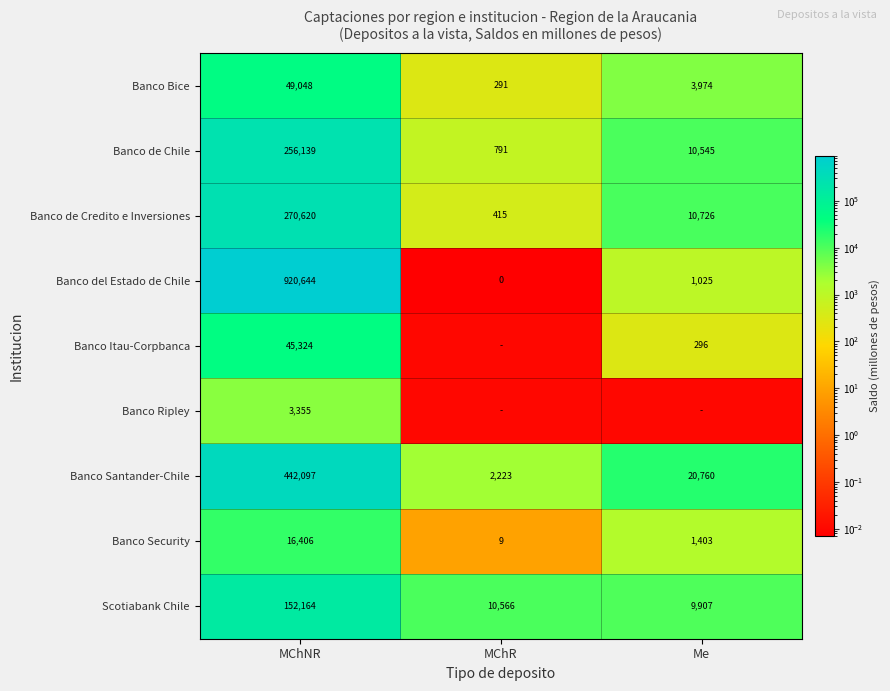

Is the value of Scotiabank Chile at MChNR greater than the value of Banco Bice at MChNR?

Yes